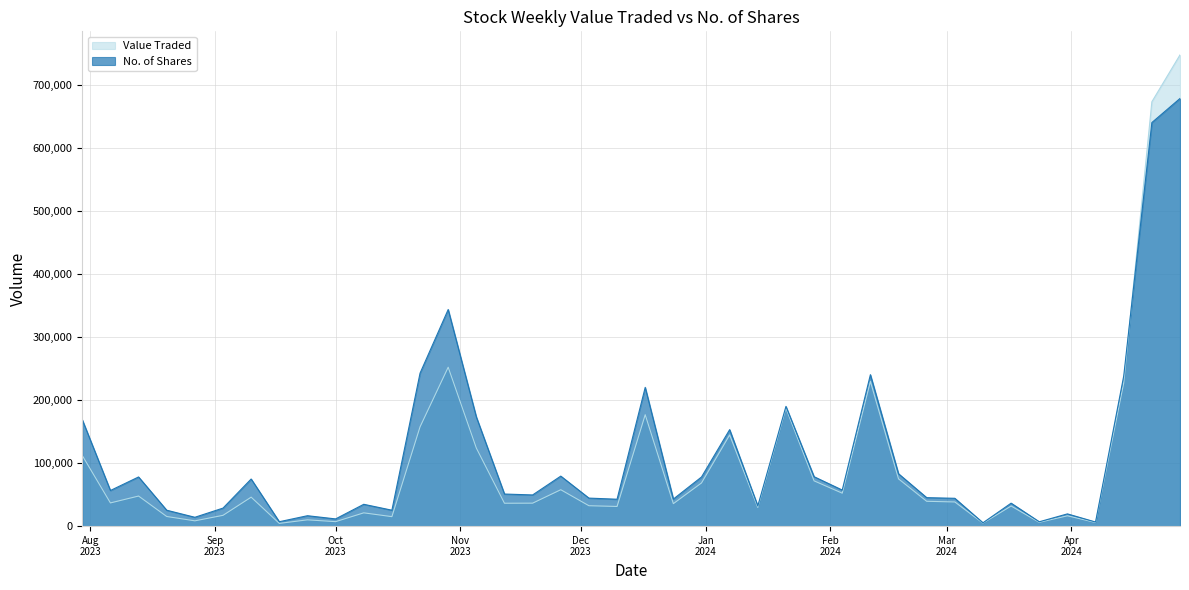

Which series has the largest range (max minus min)?

Value Traded